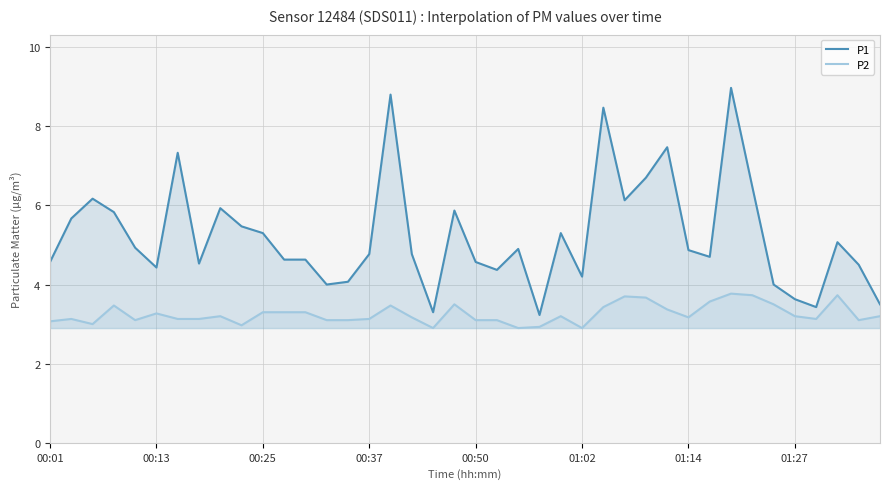

Reading left to right, what are all the values shown in this chart?

P1: 4.6	5.7	6.2	5.8	4.9	4.4	7.3	4.5	5.9	5.5	5.3	4.6	4.6	4.0	4.1	4.8	8.8	4.8	3.3	5.9	4.6	4.4	4.9	3.2	5.3	4.2	8.5	6.1	6.7	7.5	4.9	4.7	9.0	6.5	4.0	3.6	3.4	5.1	4.5	3.5
P2: 3.1	3.1	3.0	3.5	3.1	3.3	3.1	3.1	3.2	3.0	3.3	3.3	3.3	3.1	3.1	3.1	3.5	3.2	2.9	3.5	3.1	3.1	2.9	2.9	3.2	2.9	3.4	3.7	3.7	3.4	3.2	3.6	3.8	3.7	3.5	3.2	3.1	3.7	3.1	3.2